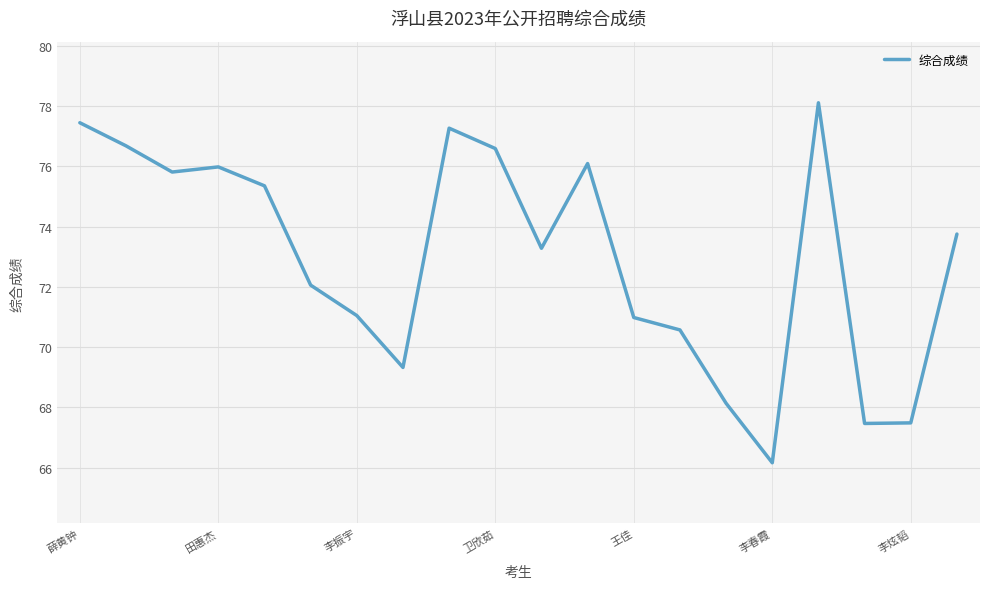

What is the smallest value displayed?

66.2